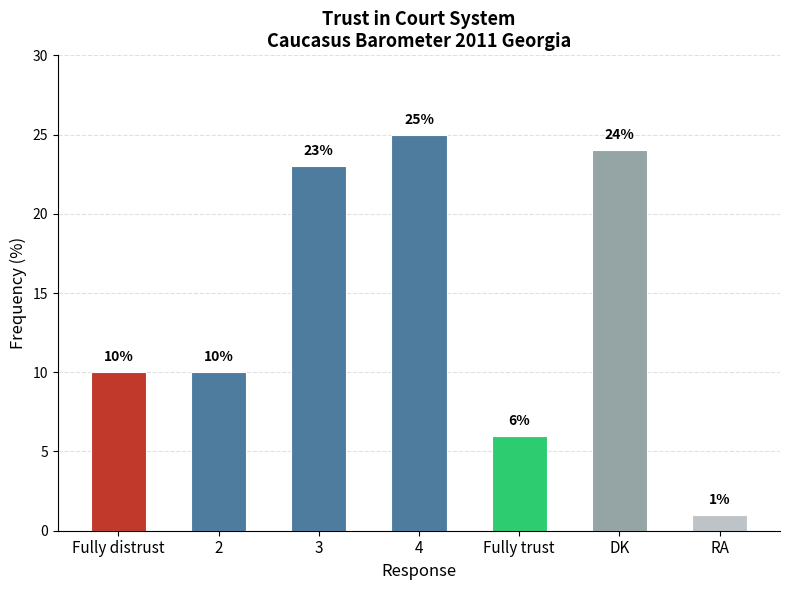

What is the label of the 2nd bar from the left?

2